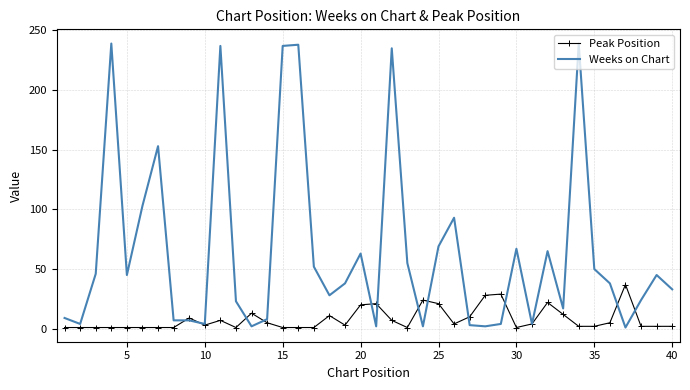

Which series has the largest total across all categories?

Weeks on Chart